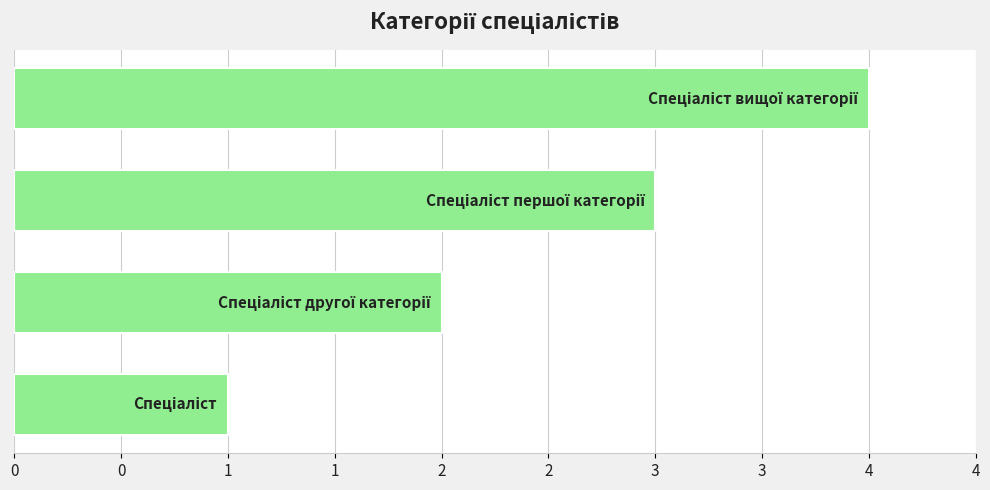

Are the bars horizontal?

Yes